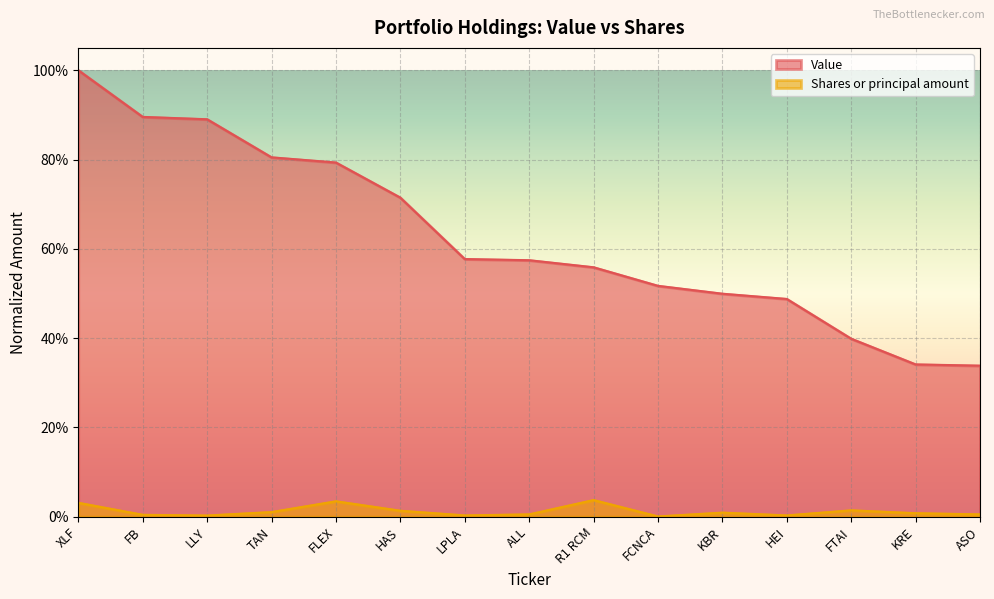

What is the maximum value shown in the chart?

1.0